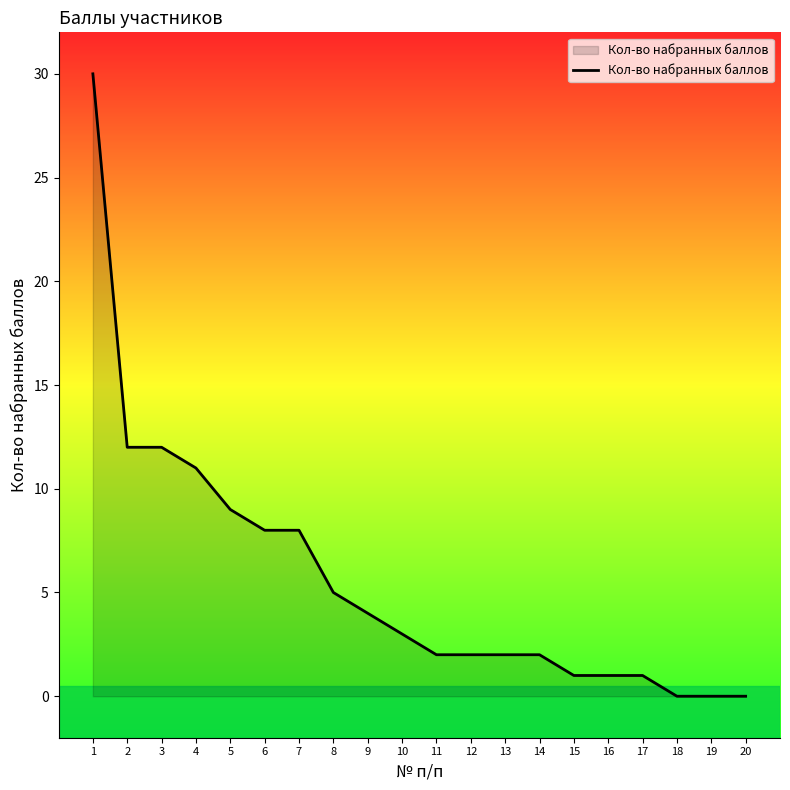

What is the ratio of the value at 6 to the value at 13?

4.0